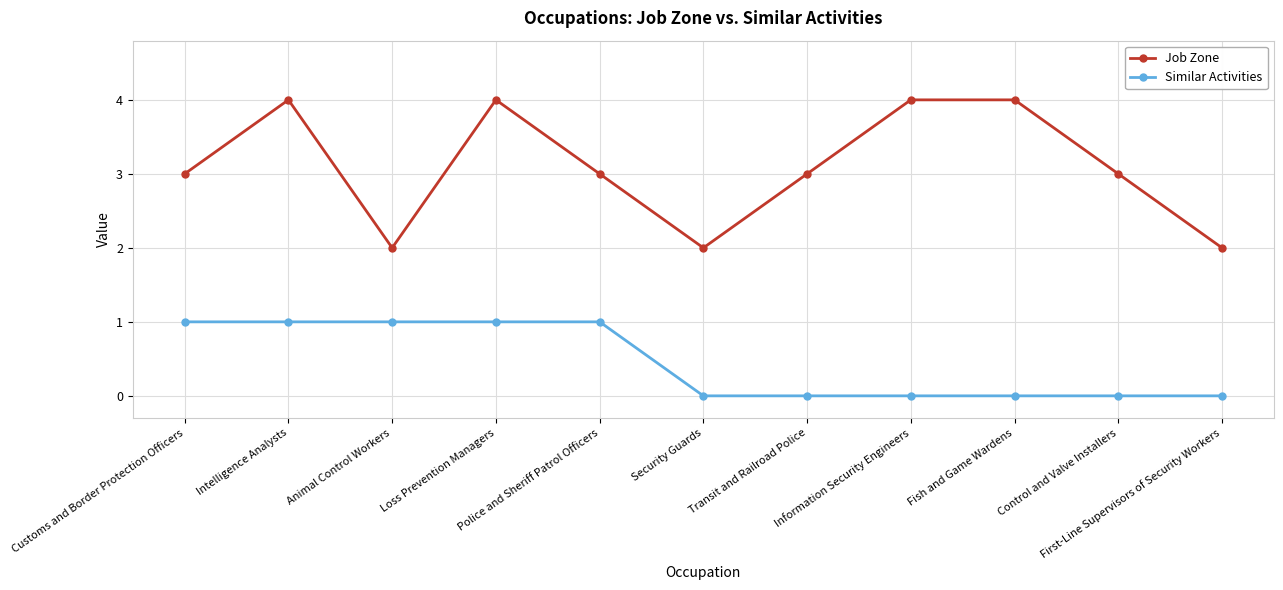

What is the maximum value for Job Zone?

4